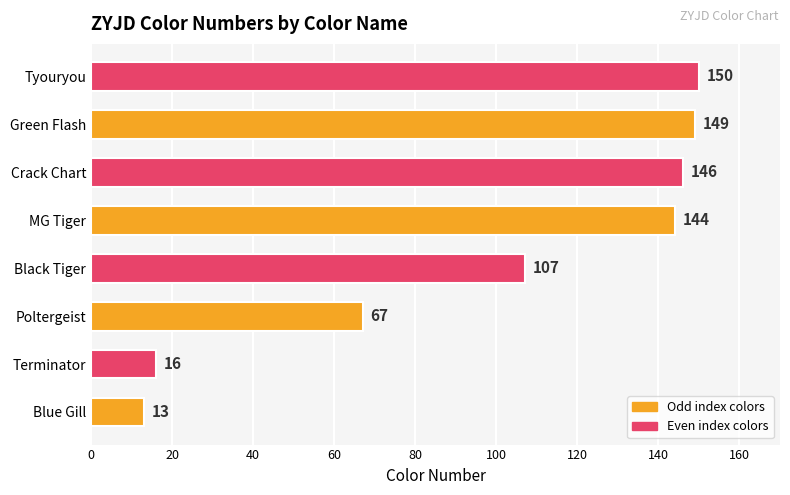

Between Crack Chart and Terminator, which is larger?

Crack Chart